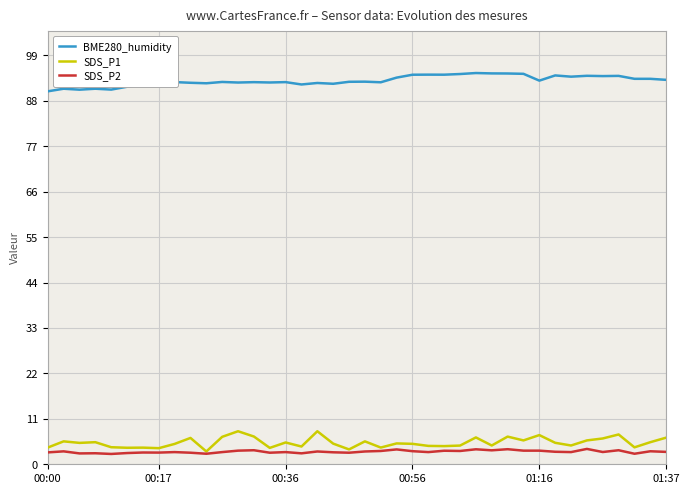

What is the smallest value displayed?

2.5